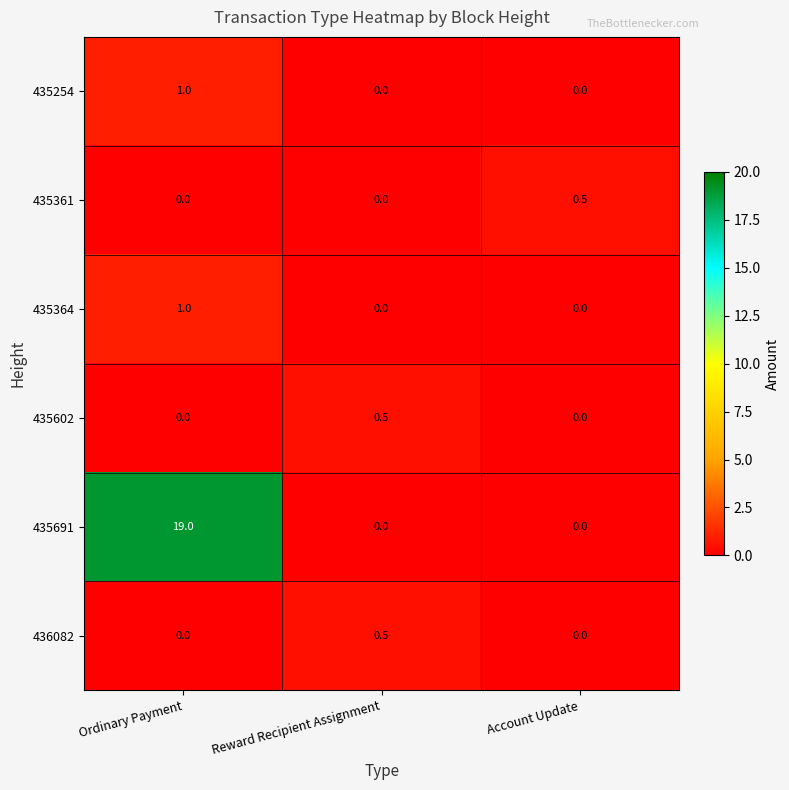

What is the maximum value shown in the chart?

19.0